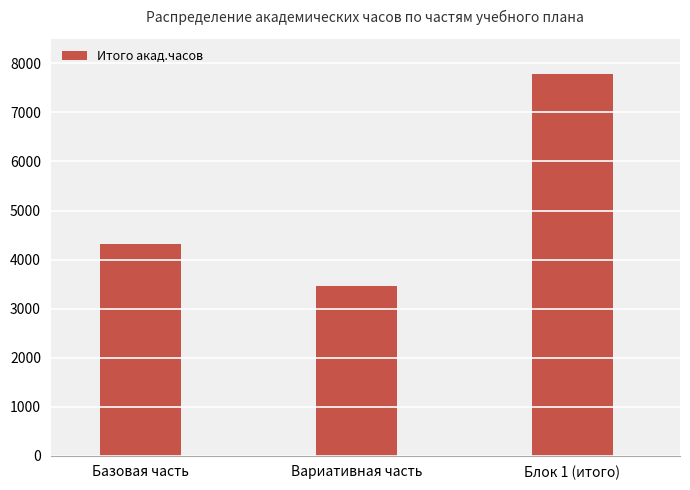

How many data points does each series have?

3